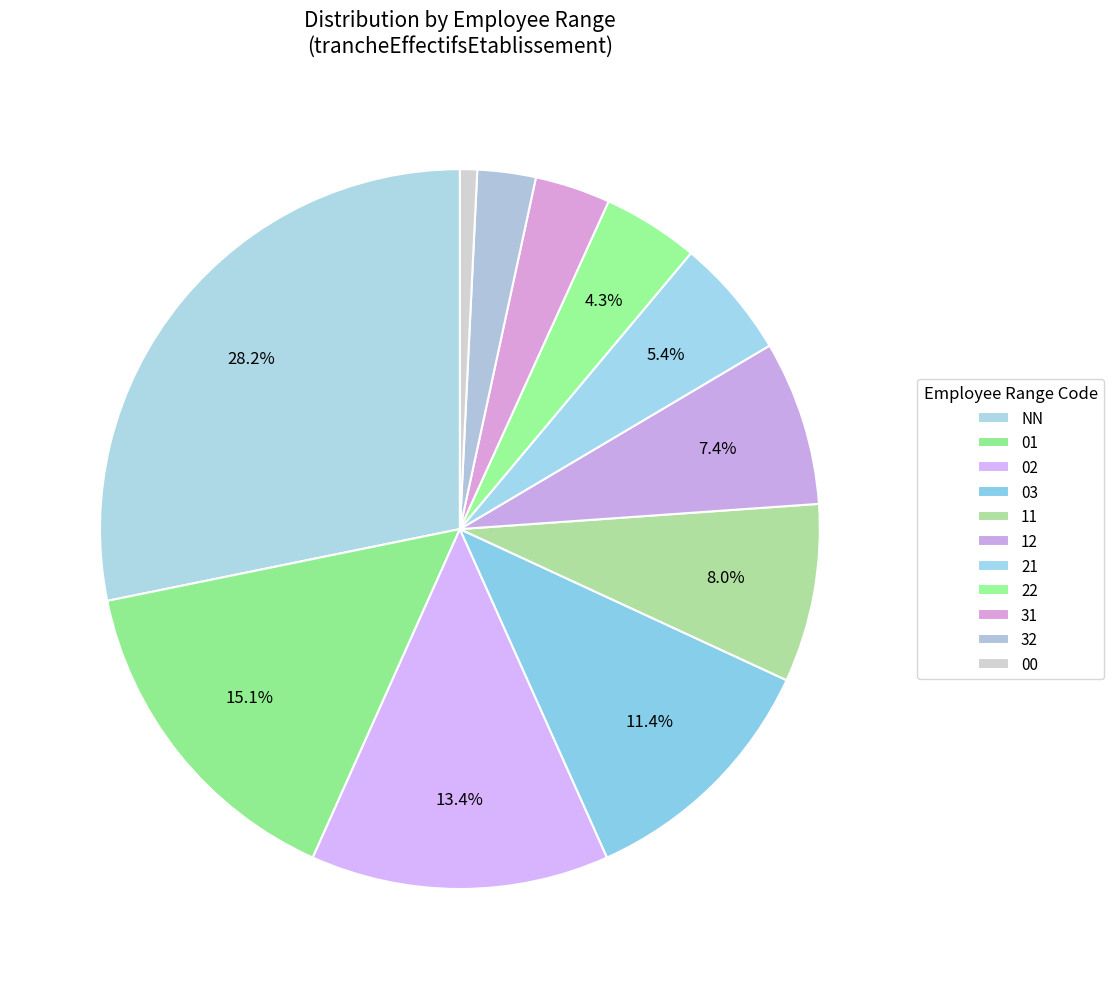

How many slices are in this pie chart?

11